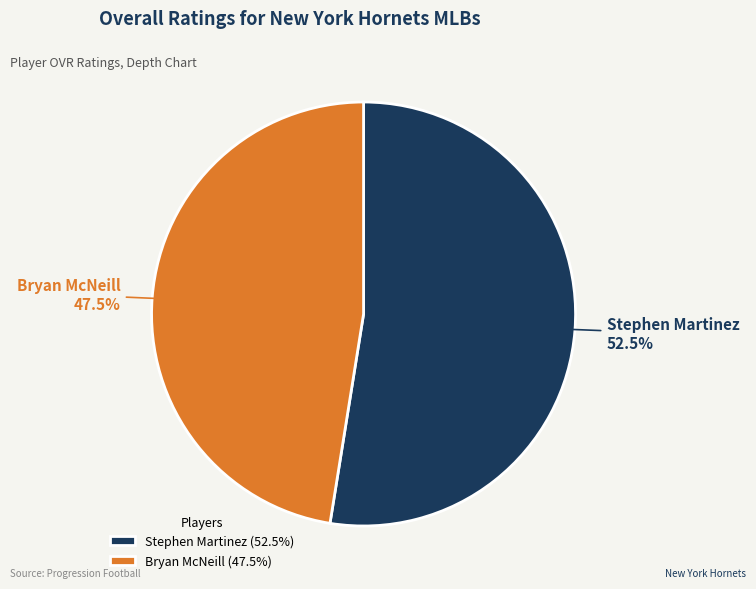

Do Stephen Martinez and Bryan McNeill together represent more than half of the pie?

Yes